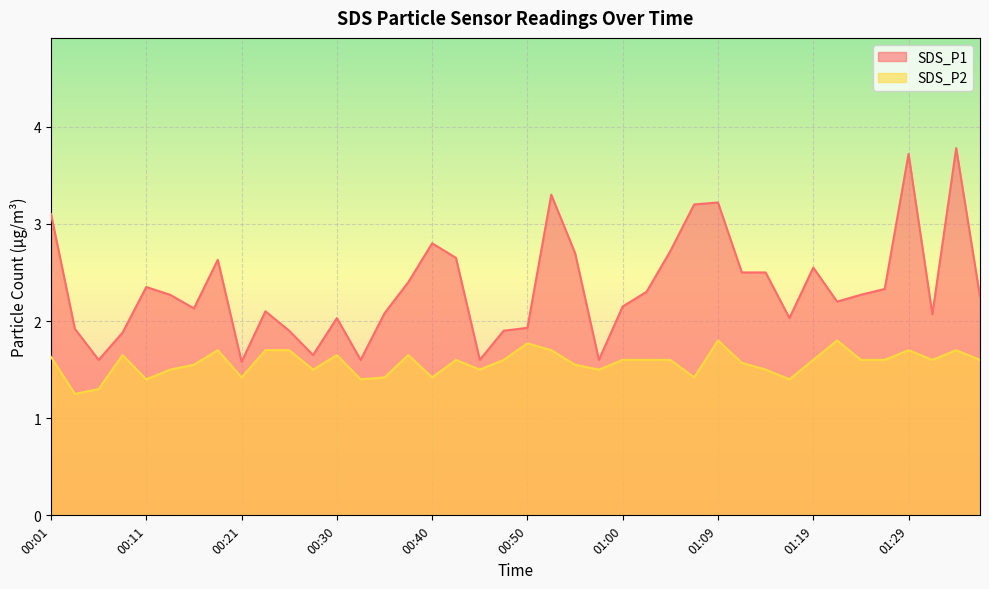

Does the chart display data point markers on the line(s)?

No